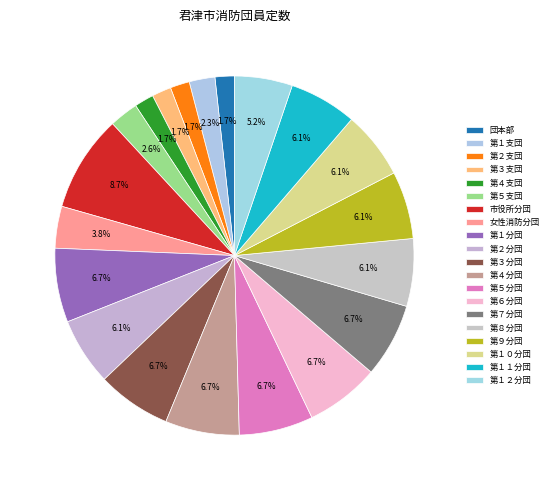

The 第４支団 slice represents 2% of the pie. True or false?

True